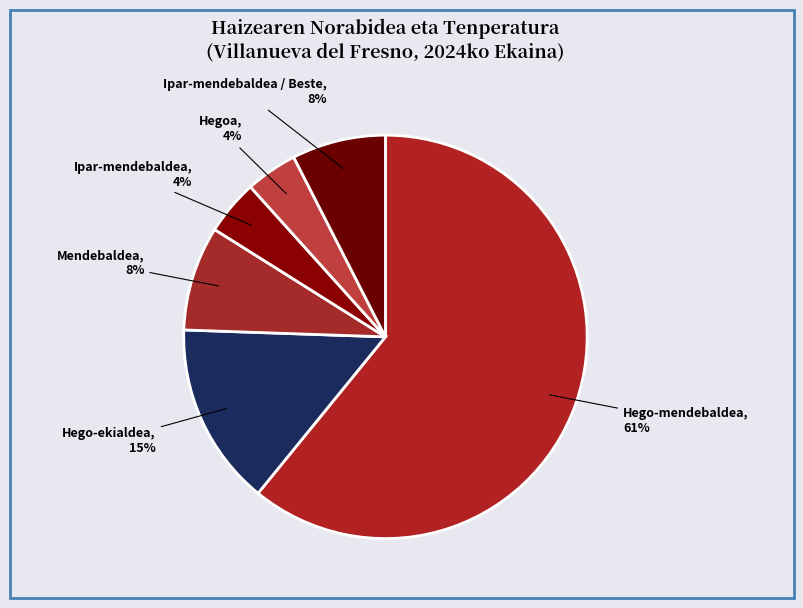

Do Hegoa and Ipar-mendebaldea / Beste together represent more than half of the pie?

No